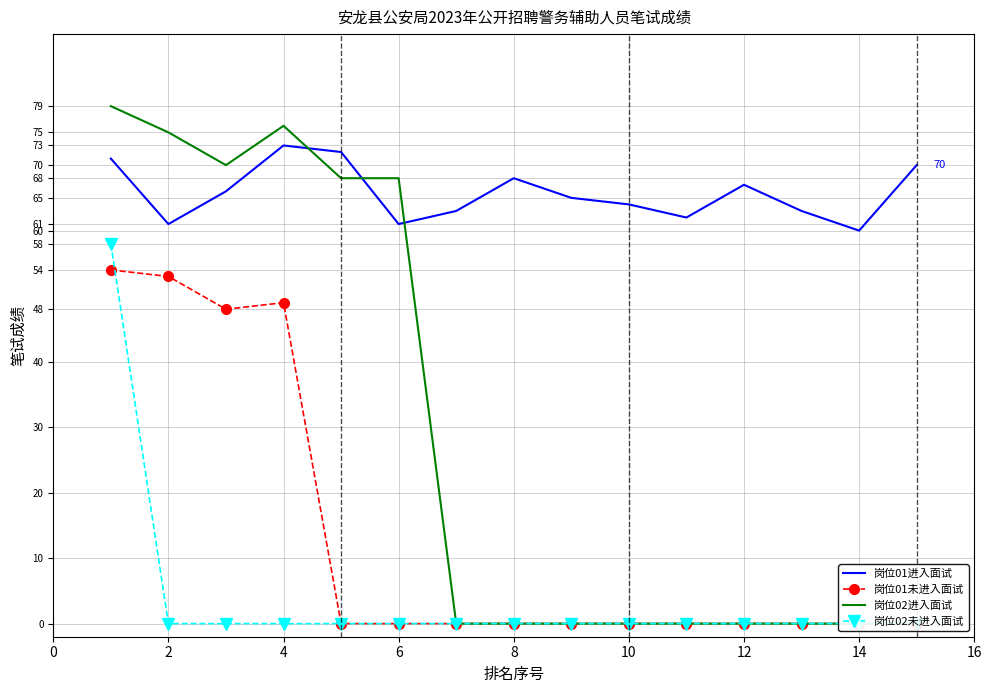

Count the number of data series in this chart.

4